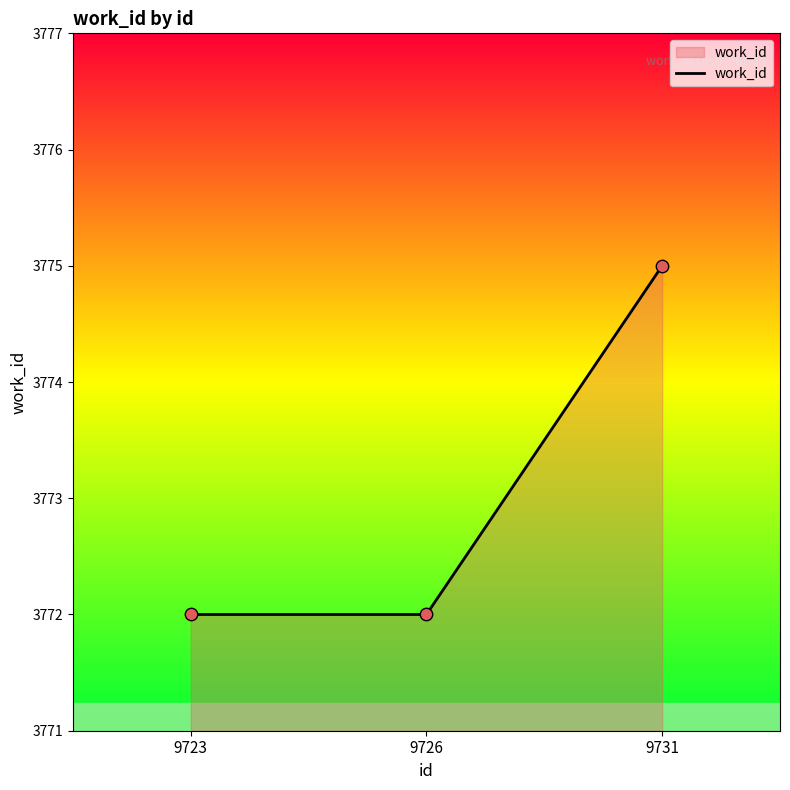

Between 9723 and 9731, which is larger?

9731